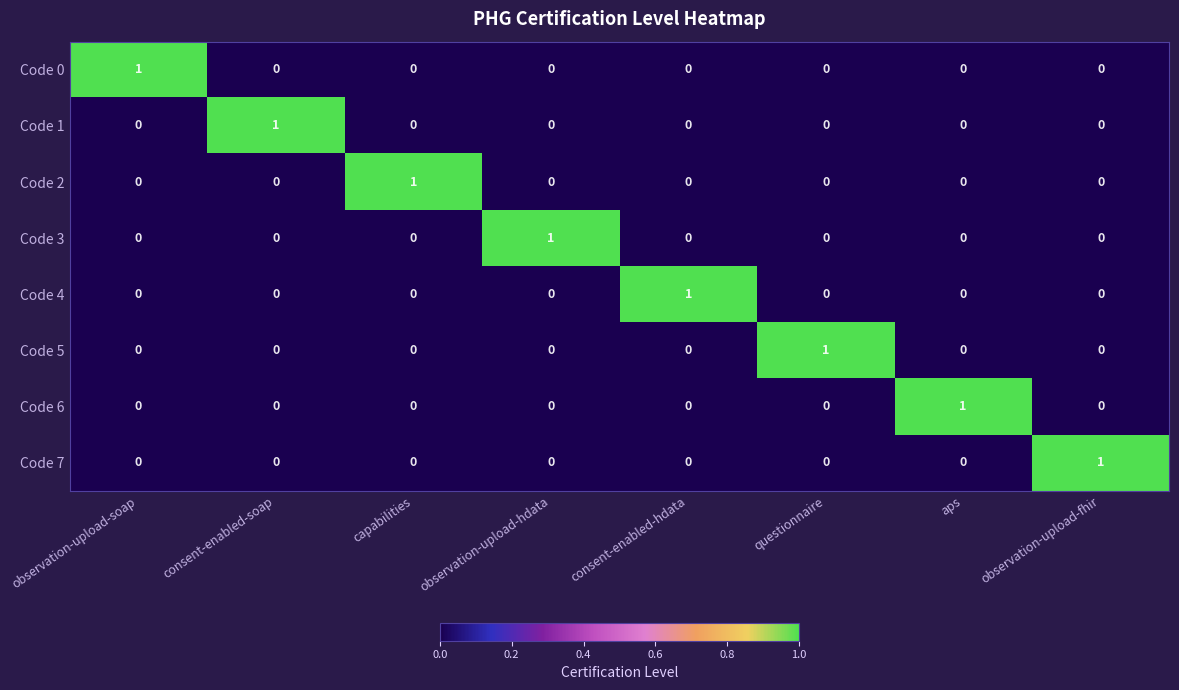

How many Code 4 values are between 0 and 1?

8